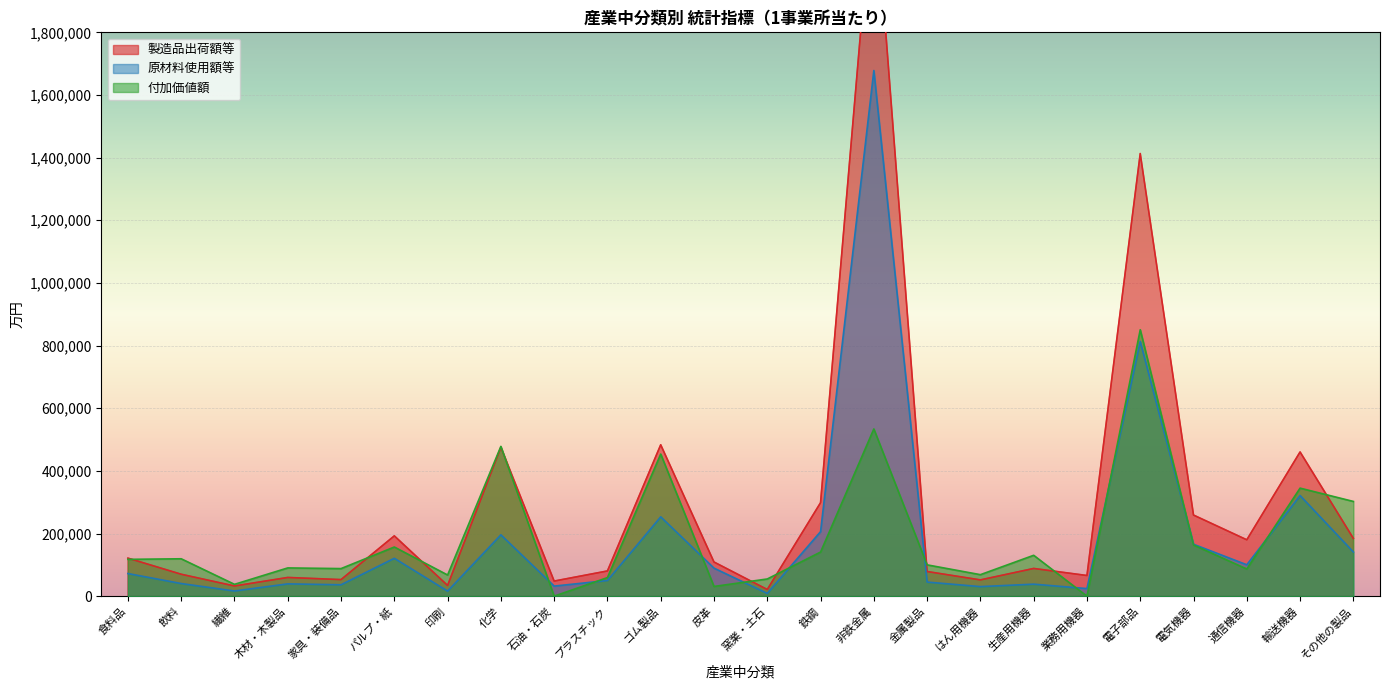

At which category is the sum across all series the highest?

非鉄金属